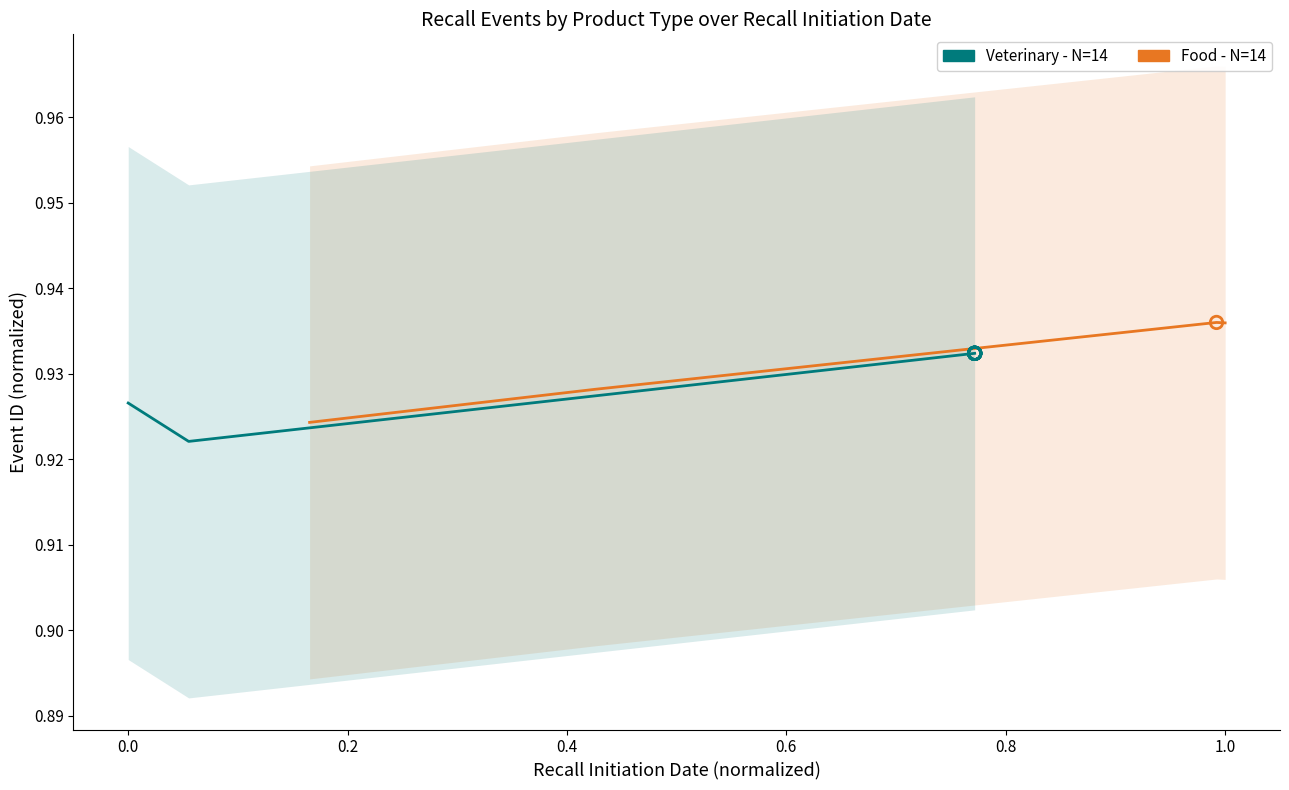

What are all the series names shown in the legend?

Food, Veterinary